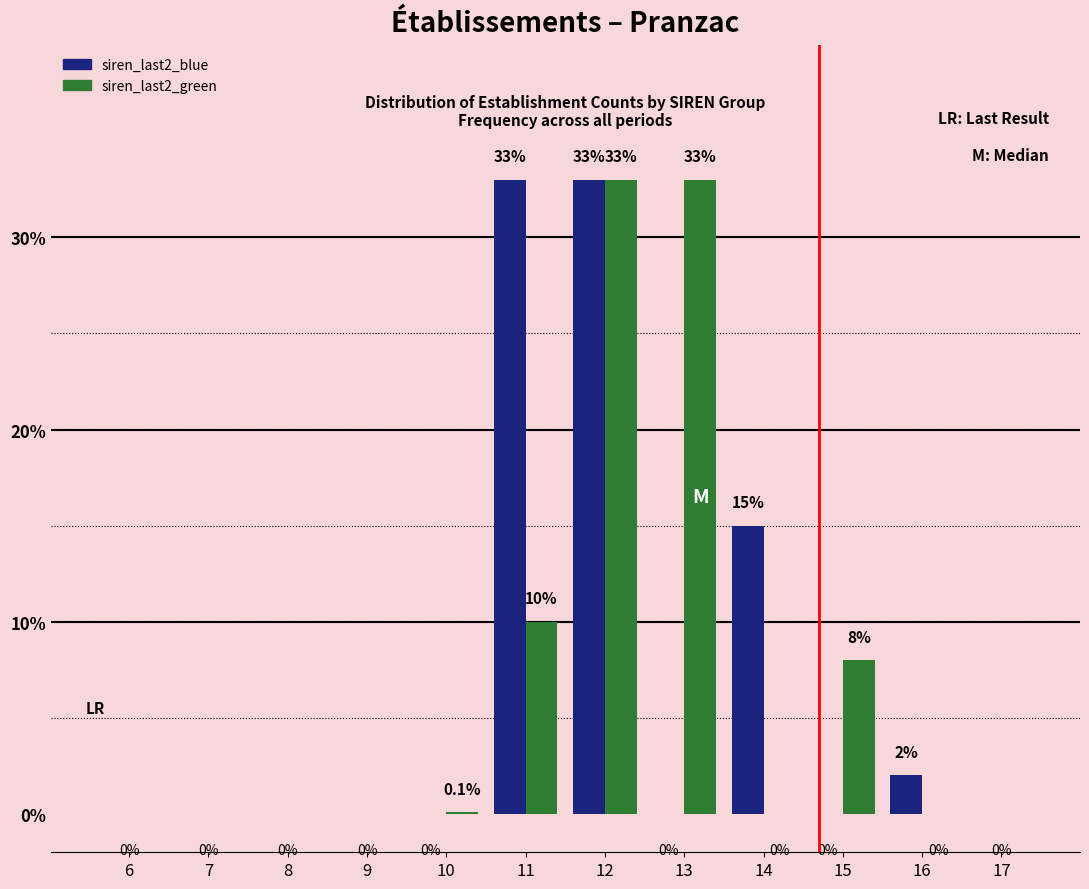

Reading left to right, extract all data points from this chart.

siren_last2_blue: 6=0.0	7=0.0	8=0.0	9=0.0	10=0.0	11=33.0	12=33.0	13=0.0	14=15.0	15=0.0	16=2.0	17=0.0
siren_last2_green: 6=0.0	7=0.0	8=0.0	9=0.0	10=0.1	11=10.0	12=33.0	13=33.0	14=0.0	15=8.0	16=0.0	17=0.0